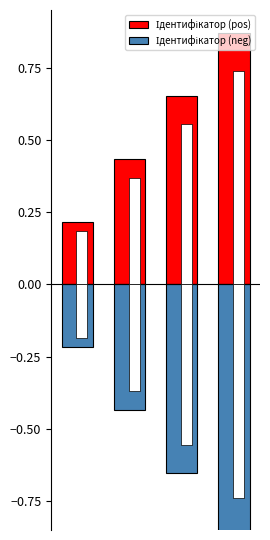

Which series has the widest spread of values?

Ідентифікатор (pos)